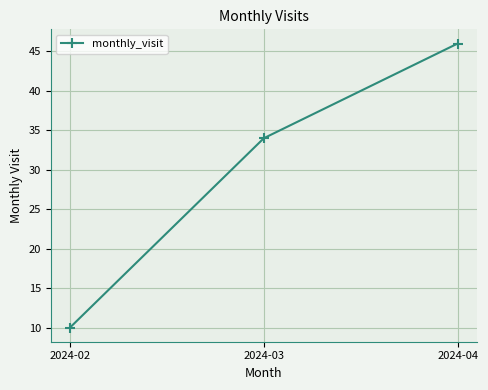

How many series are shown in this chart?

1